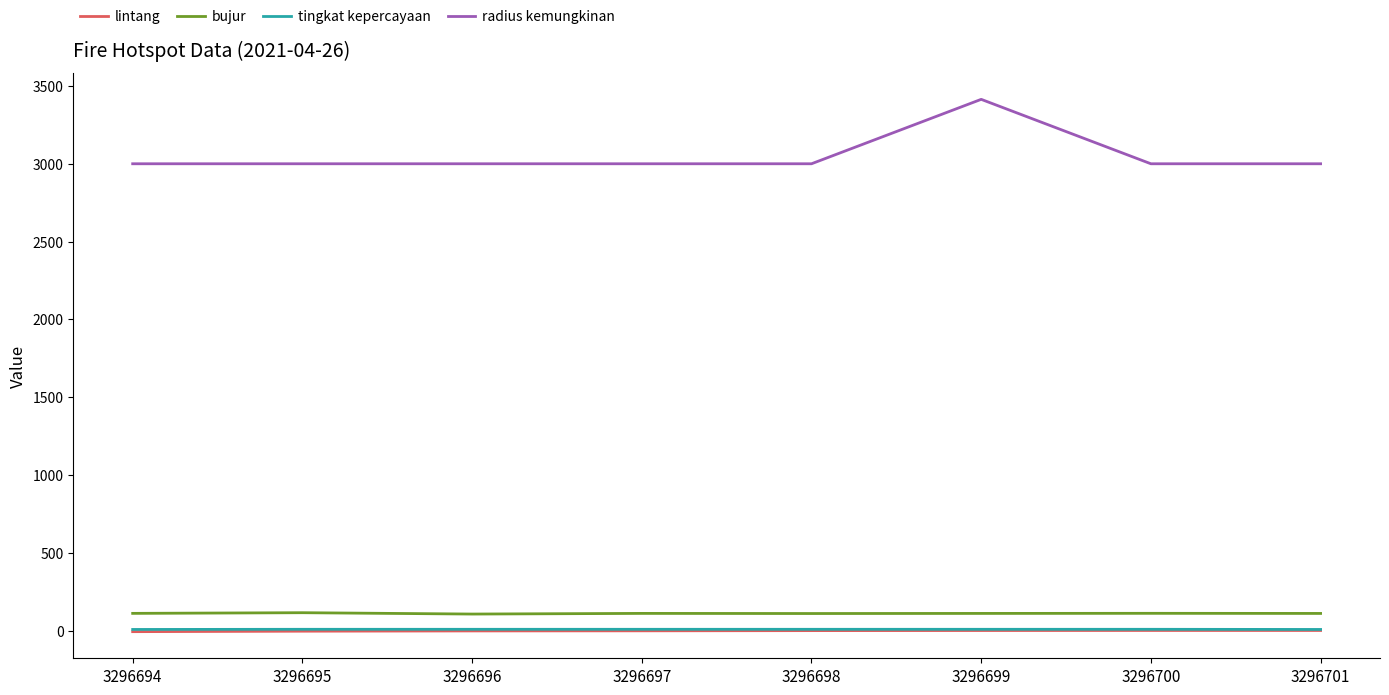

True or false: tingkat kepercayaan has a value of 8.0 at 3296697.

True